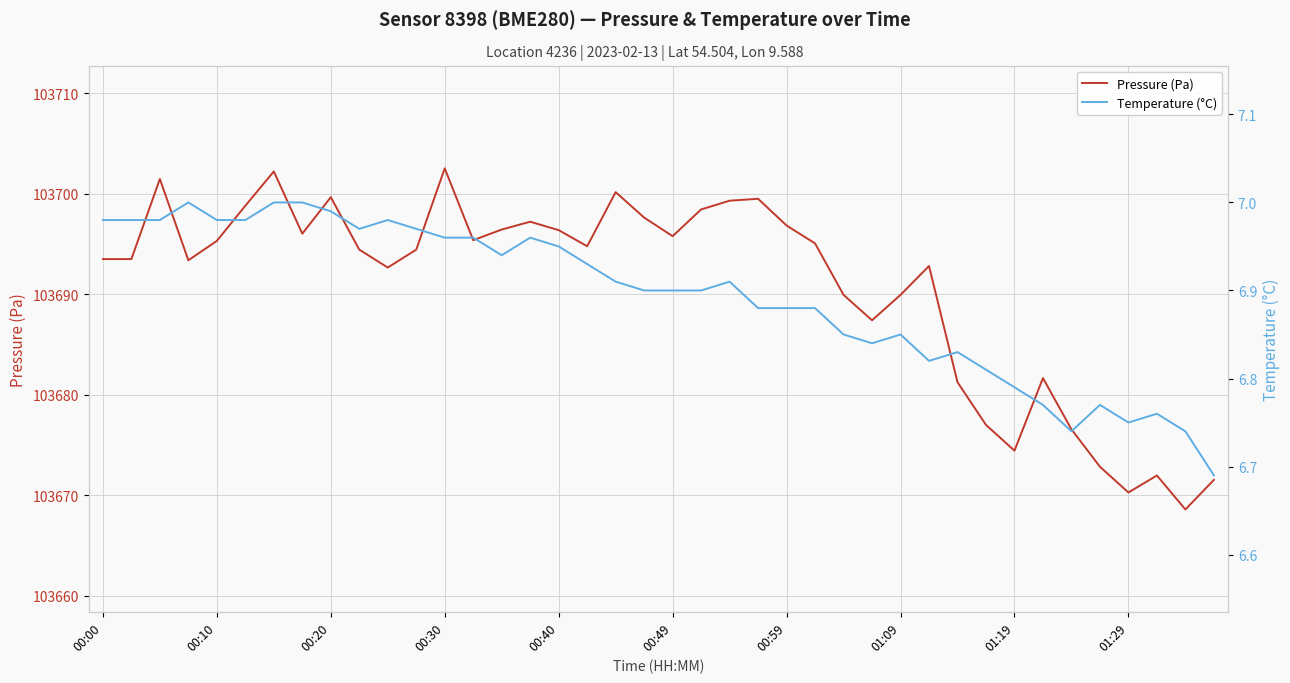

True or false: Pressure (Pa) has a value of 136035.4 at 22.

False